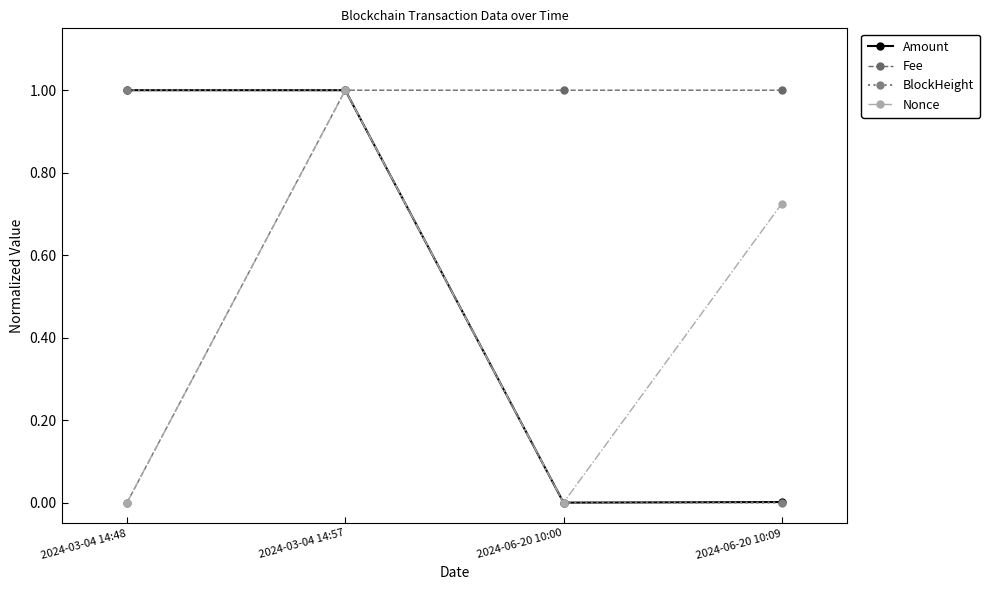

What is the label of the 3rd point from the right?

2024-03-04 14:57